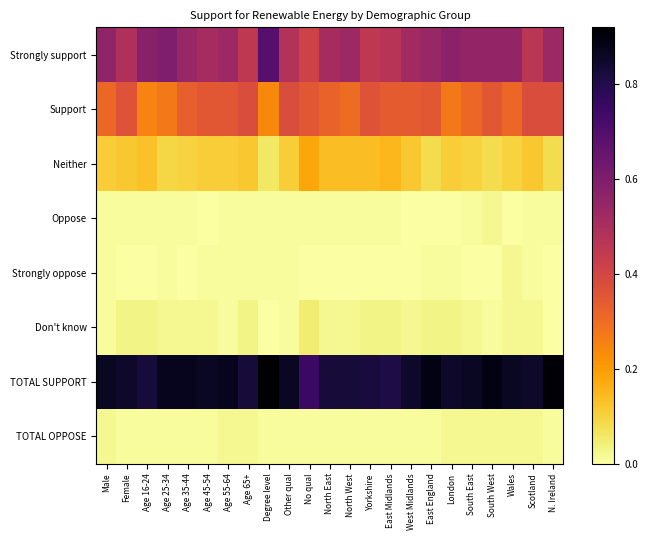

What is the spread (max minus min) of values at East Midlands?

0.8